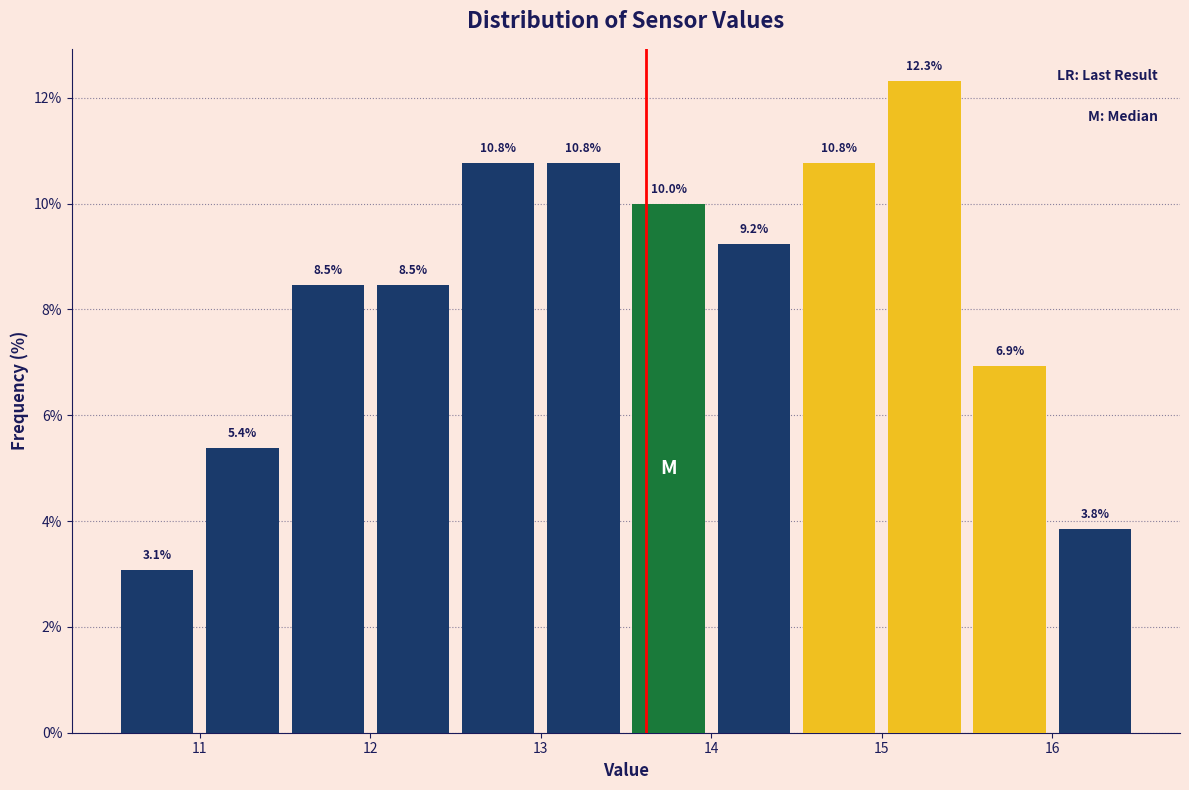

How tall is the bar that spans 12.5 to 13.0 on the x-axis?

10.8